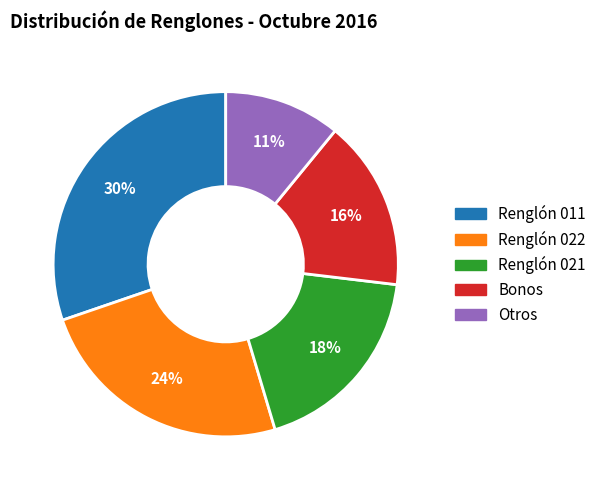

Between Otros and Bonos, which is larger?

Bonos